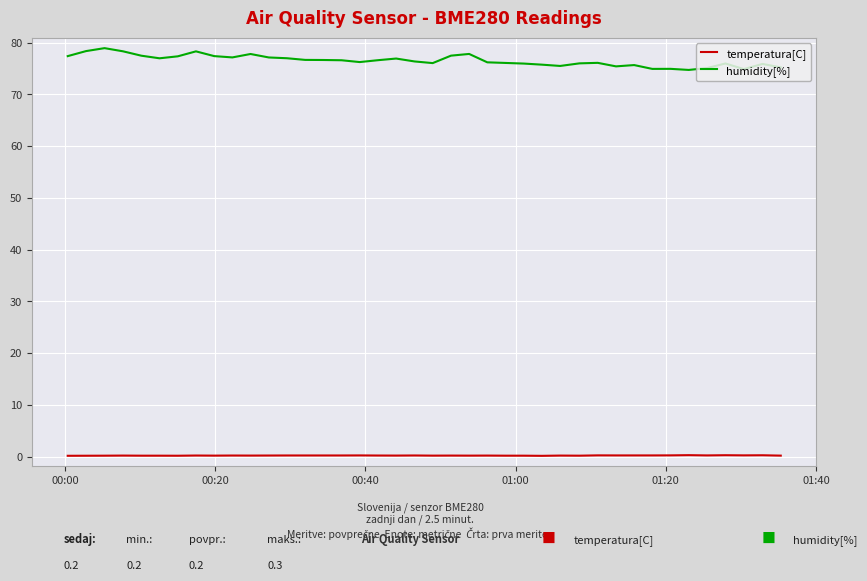

Which series has the widest spread of values?

humidity[%]